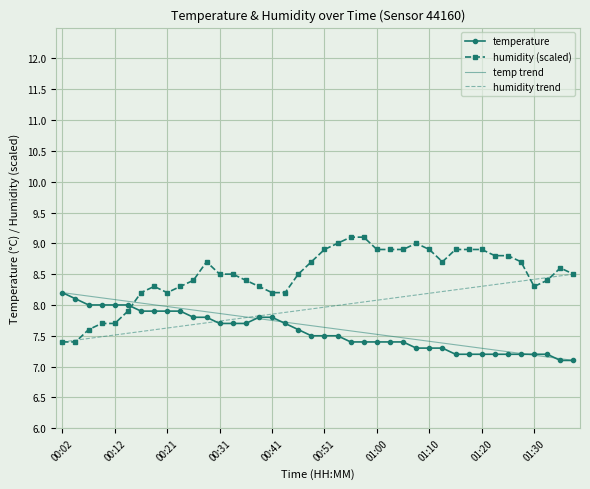

Which series has the largest range (max minus min)?

humidity (scaled)